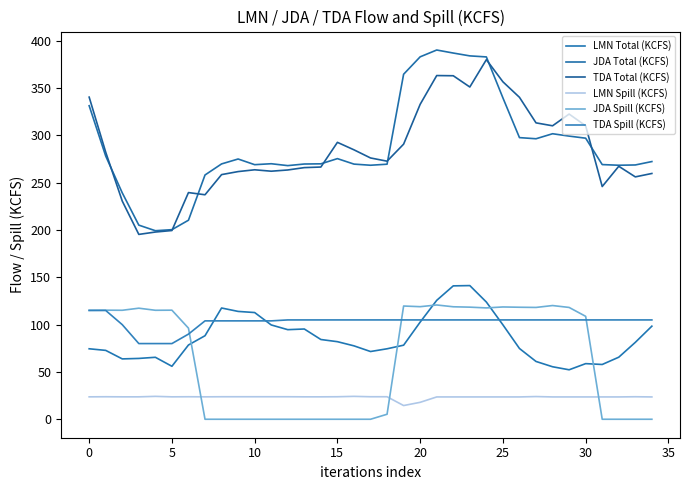

Which series has the largest total across all categories?

JDA Total (KCFS)